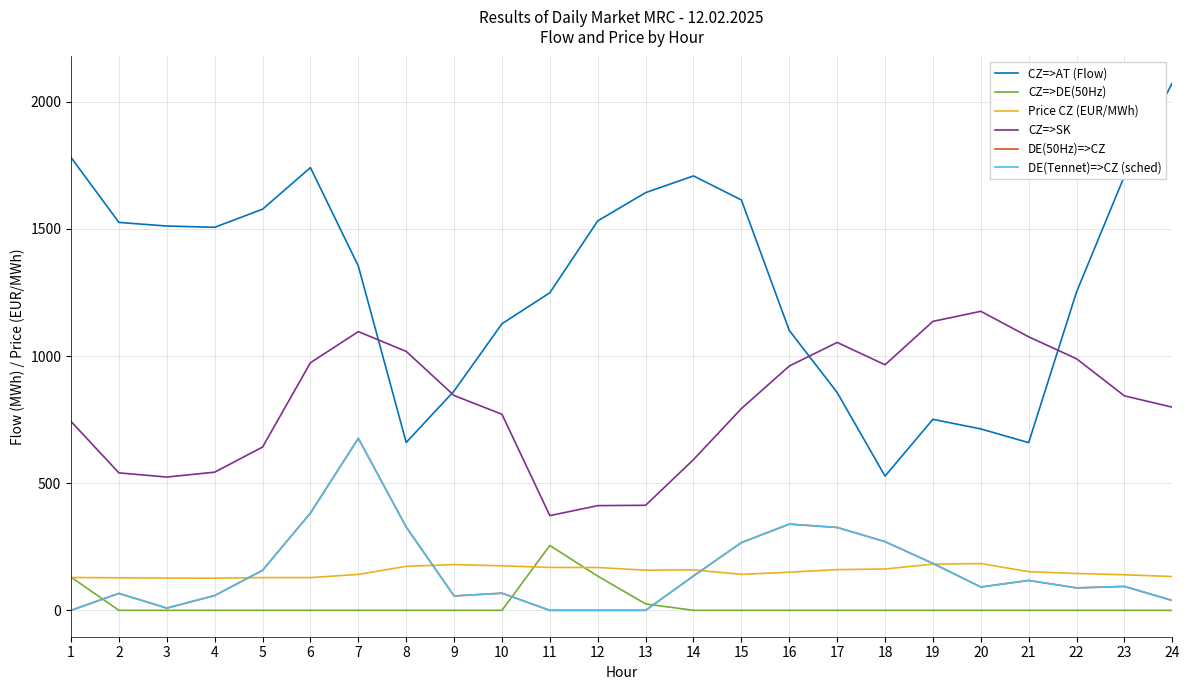

True or false: CZ=>AT (Flow) and DE(Tennet)=>CZ (sched) intersect in this chart.

False